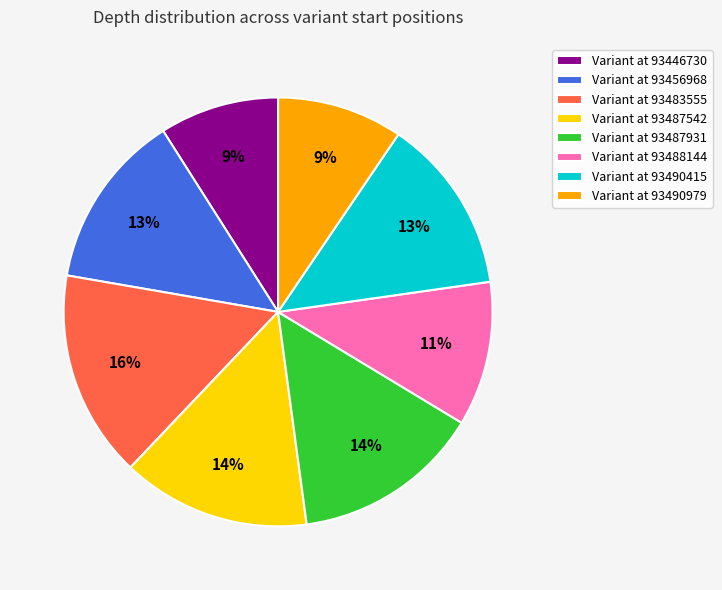

What is the largest slice in the pie chart?

Variant at 93483555